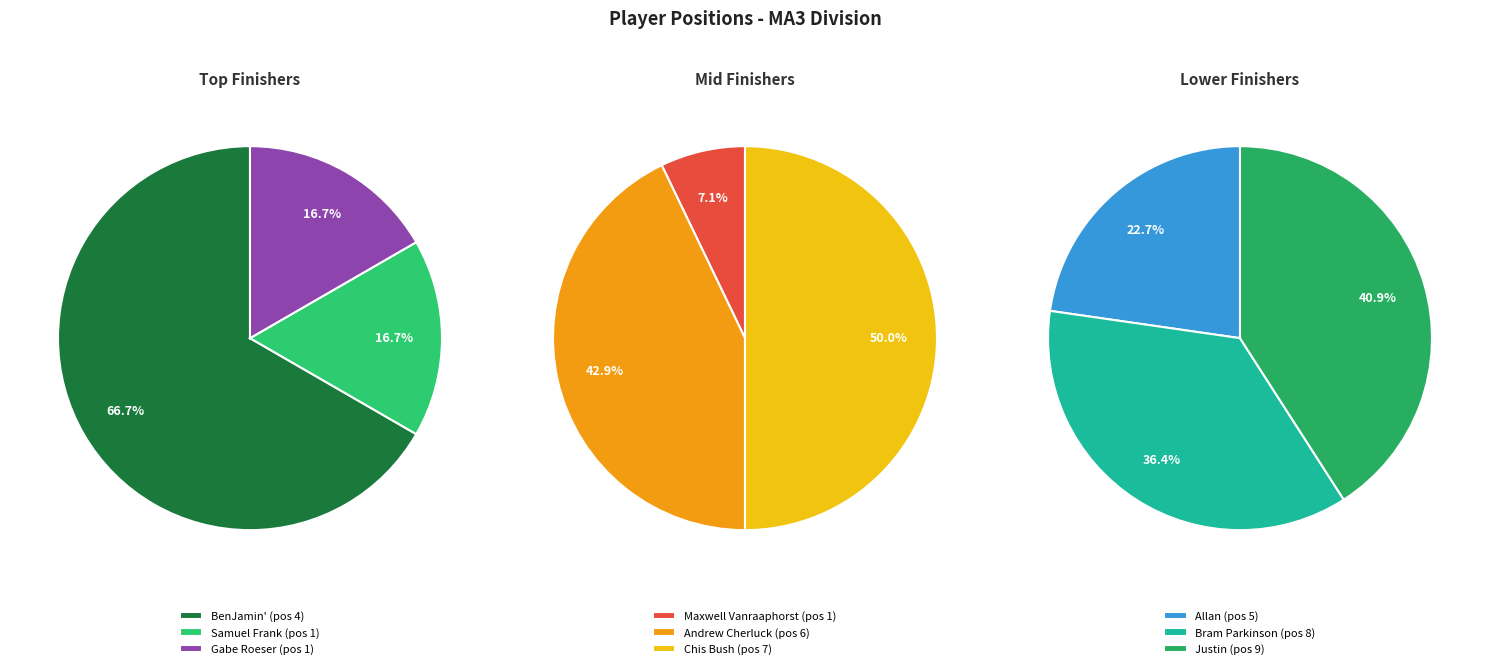

Count the number of slices in the pie.

9